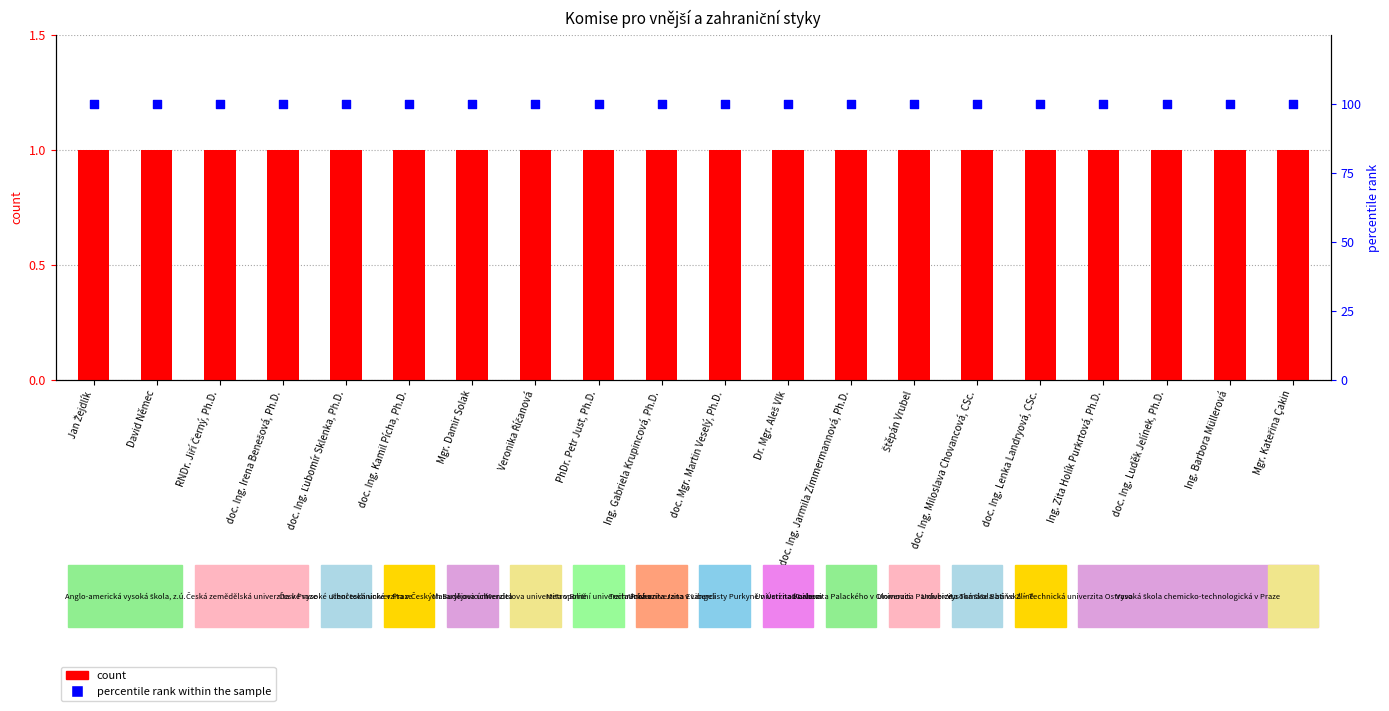

Which series contains the lowest Y value?

count